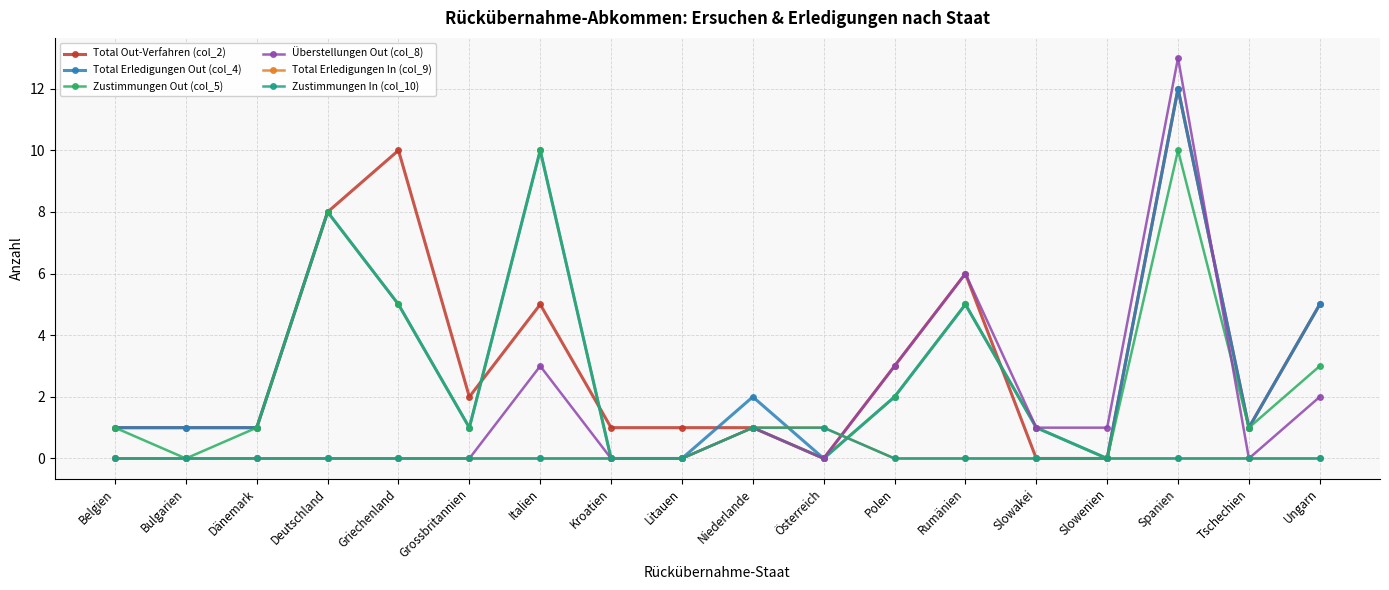

What position from the left is Polen?

12